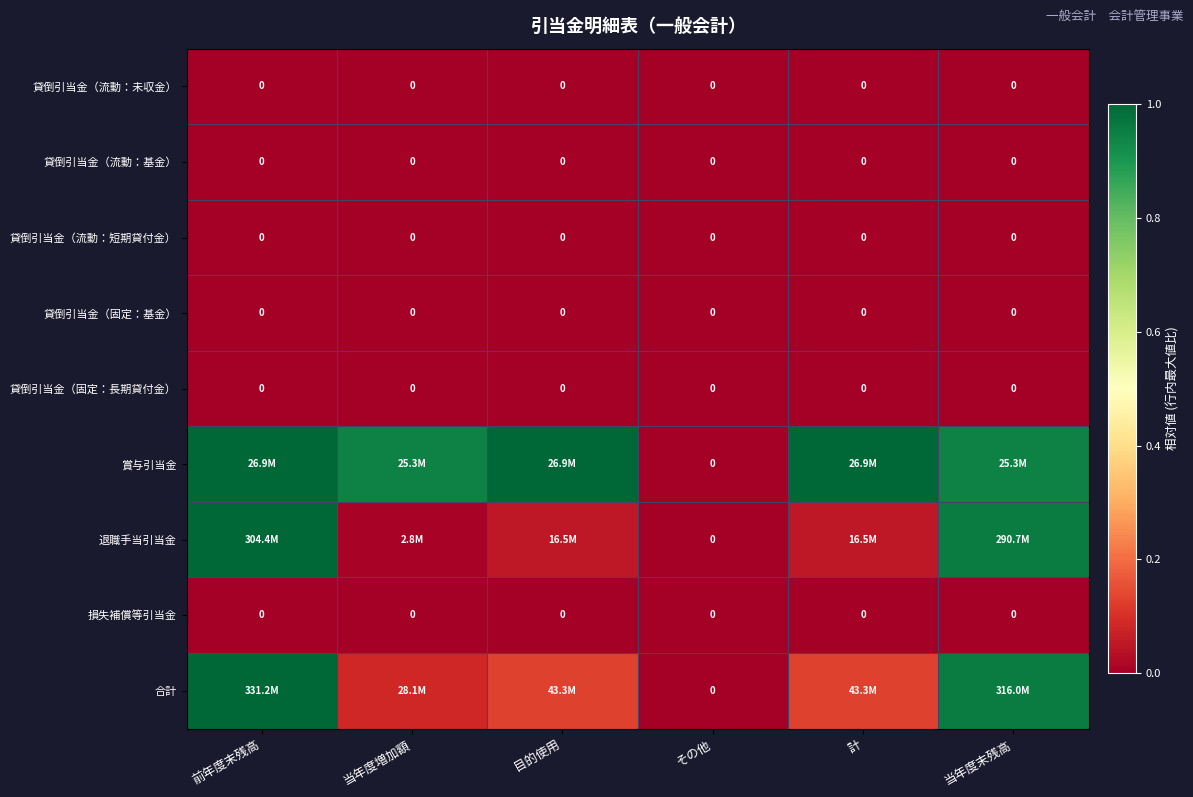

At which category is the sum across all series the highest?

前年度末残高